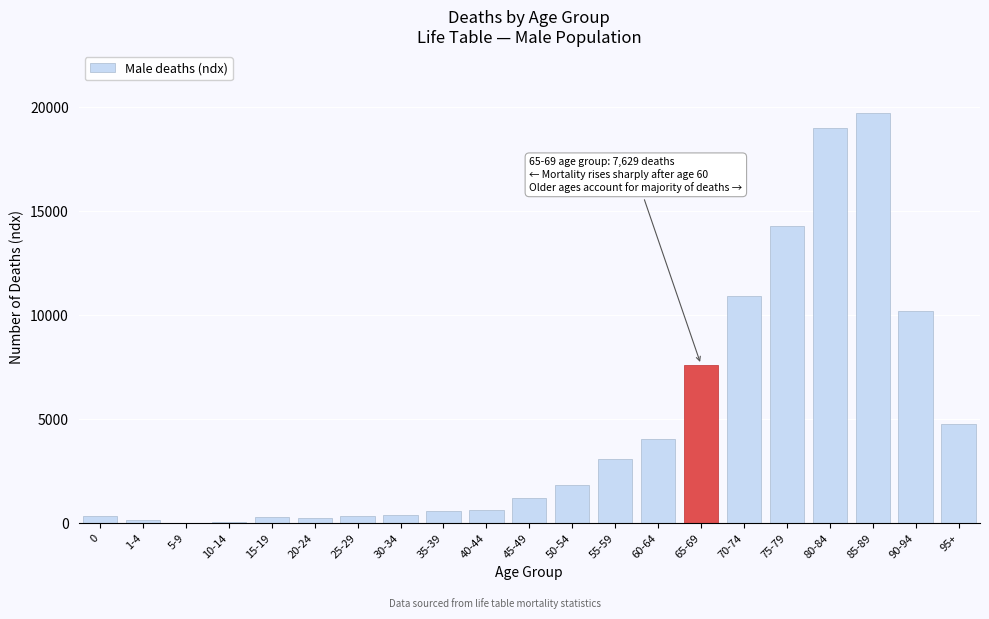

What is the greatest value displayed?

19749